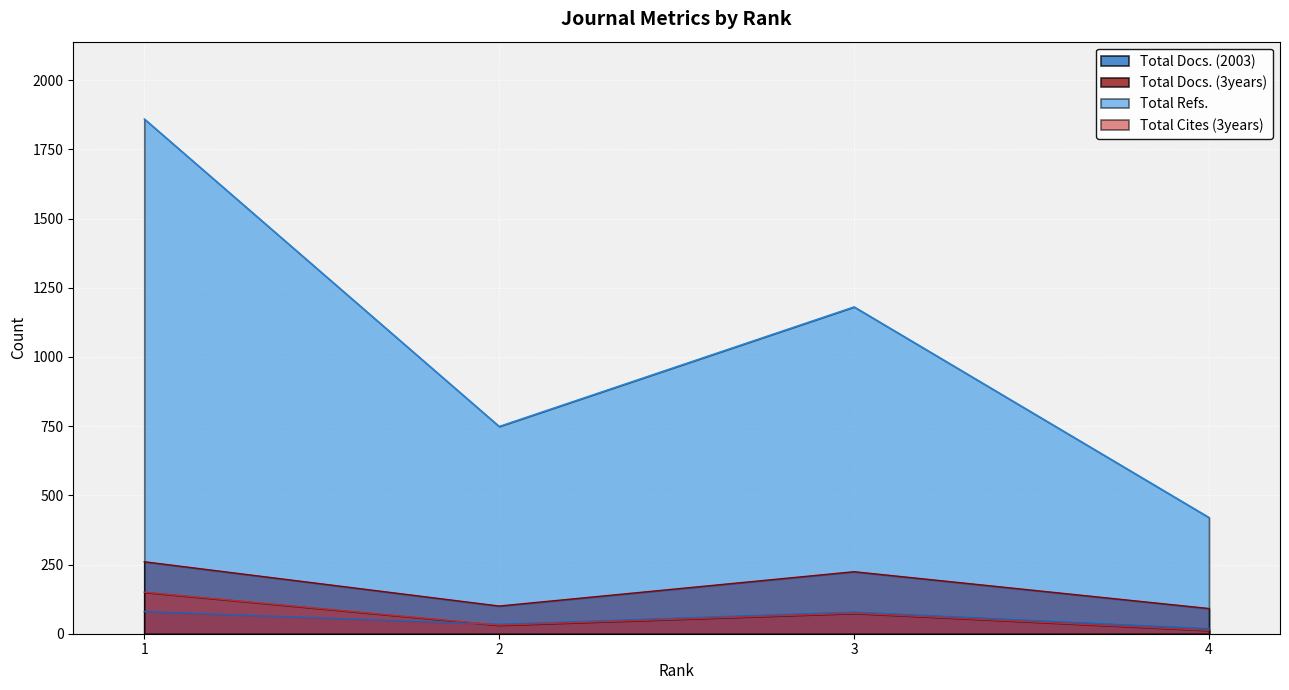

How many lines are shown in the chart?

4